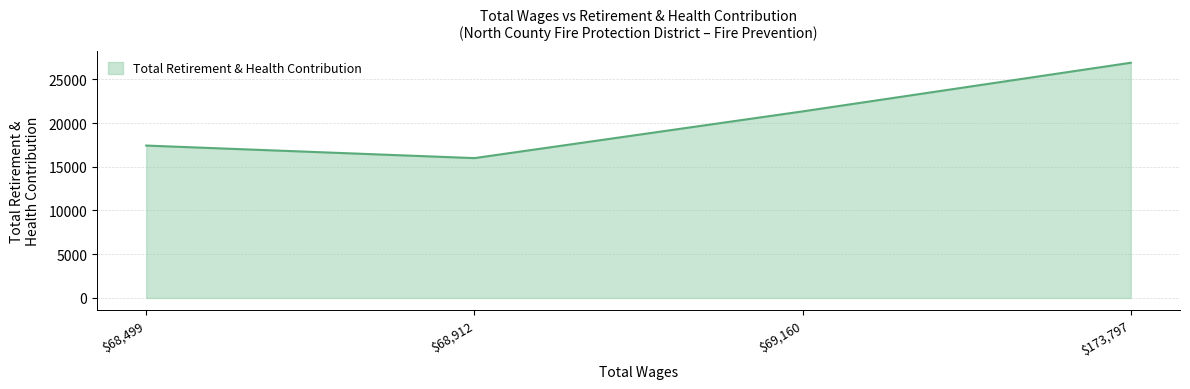

True or false: the data has more than 2 interior local peaks.

False